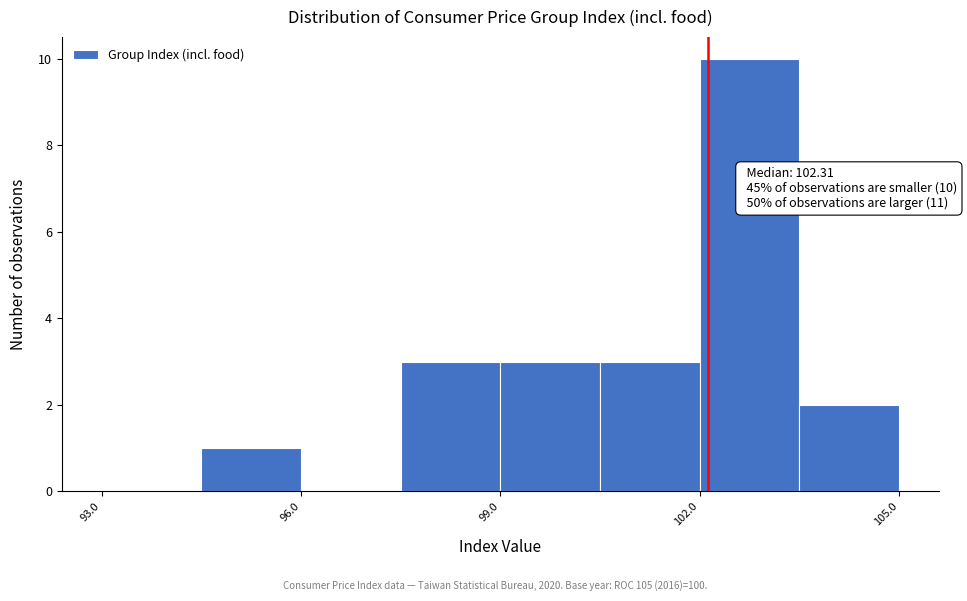

Read against the x-axis, roughly where is the centre of the tallest bar?

103.0